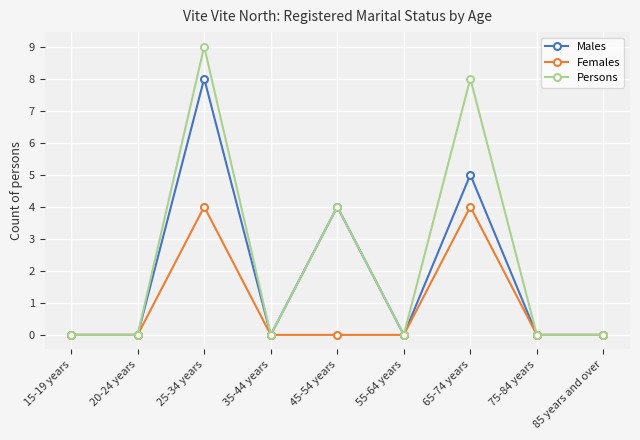

Is it true that Persons equals 4 at 45-54 years?

True